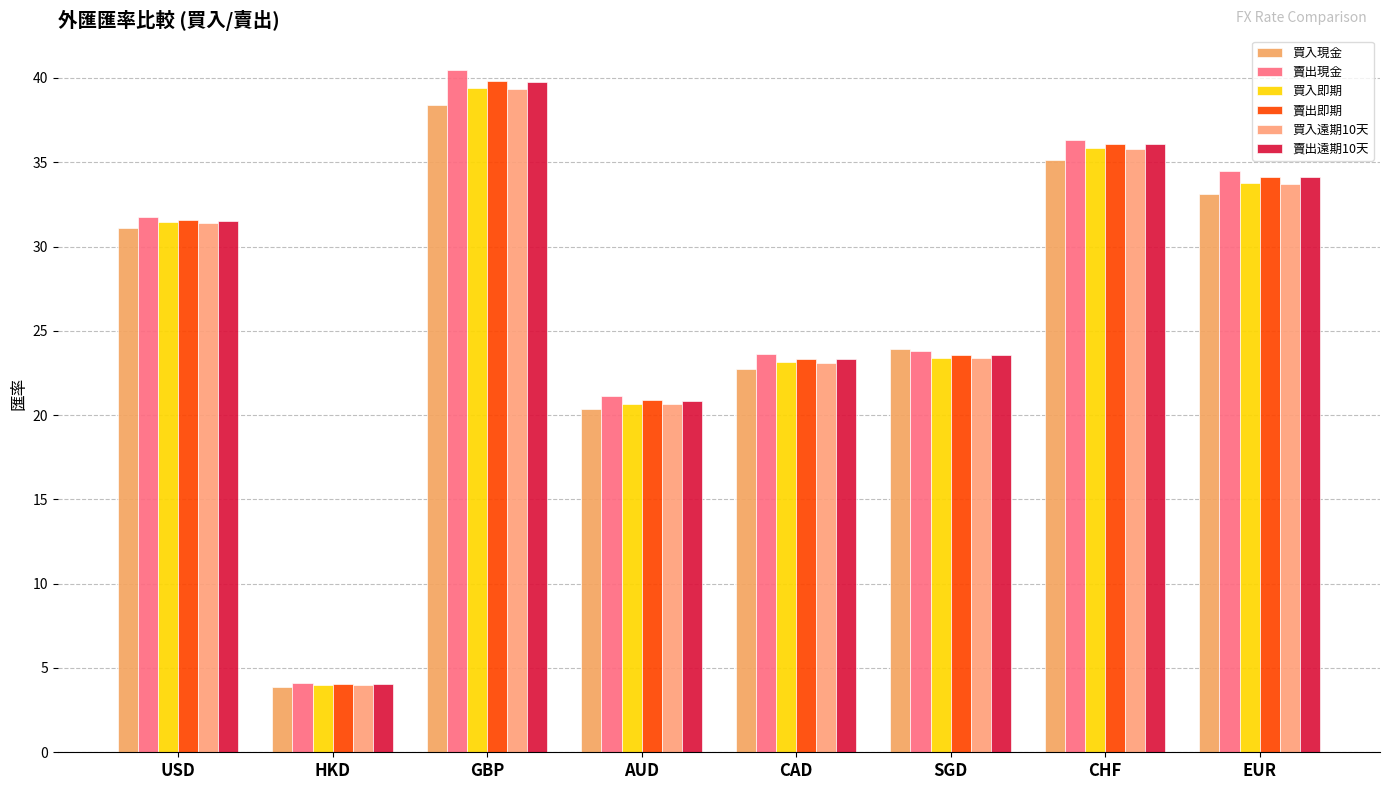

Does the chart contain any negative values?

No